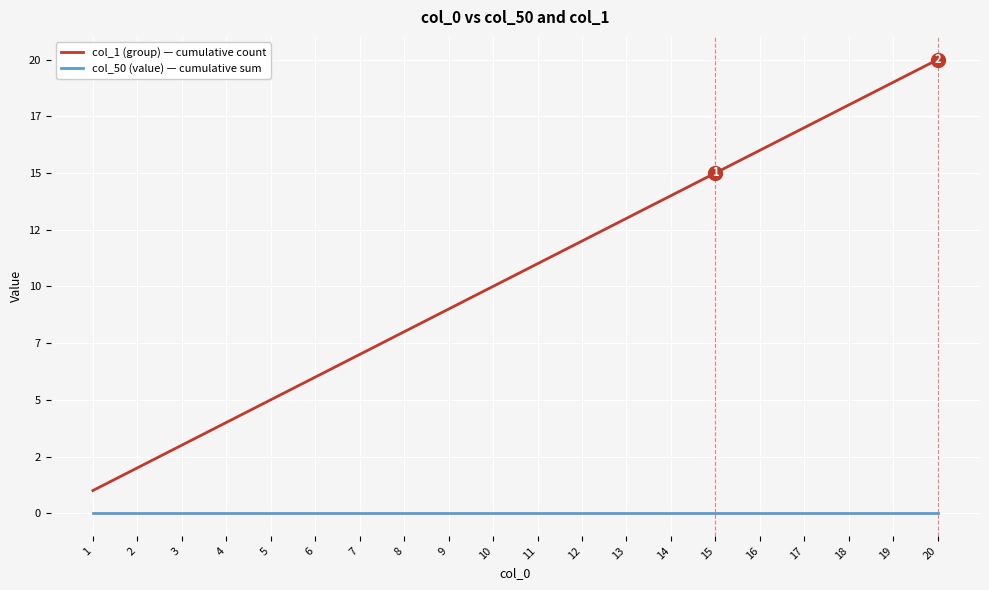

At which label is col_1 (group) — cumulative count closest to 10?

10